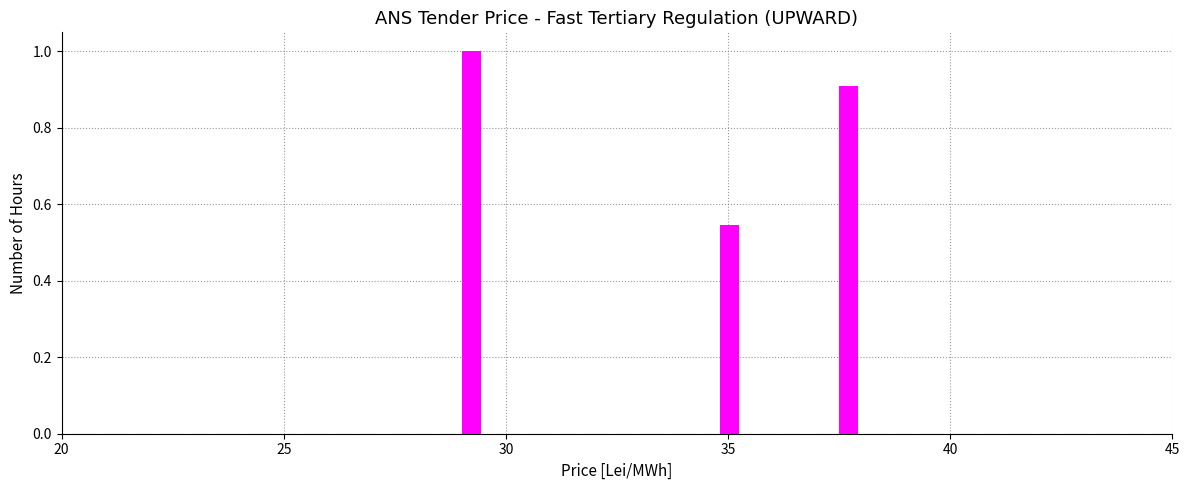

Around what value on the x-axis is the tallest bar? Give the approximate position of its centre, as read against the axis.

29.0